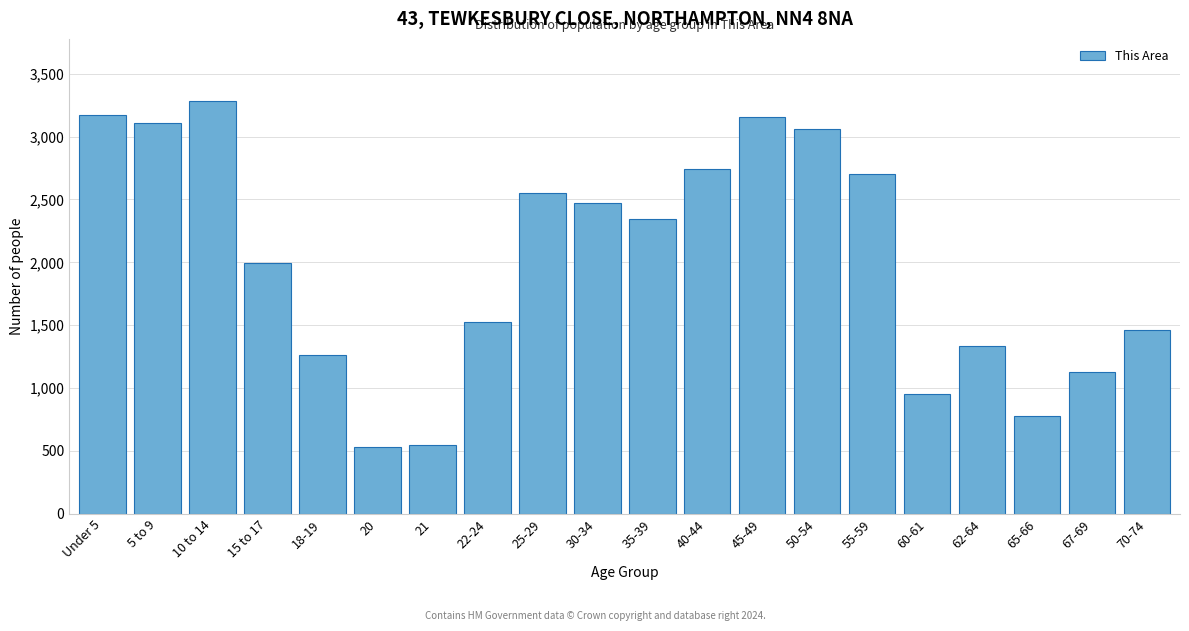

What is the difference between the maximum and minimum values?

2751